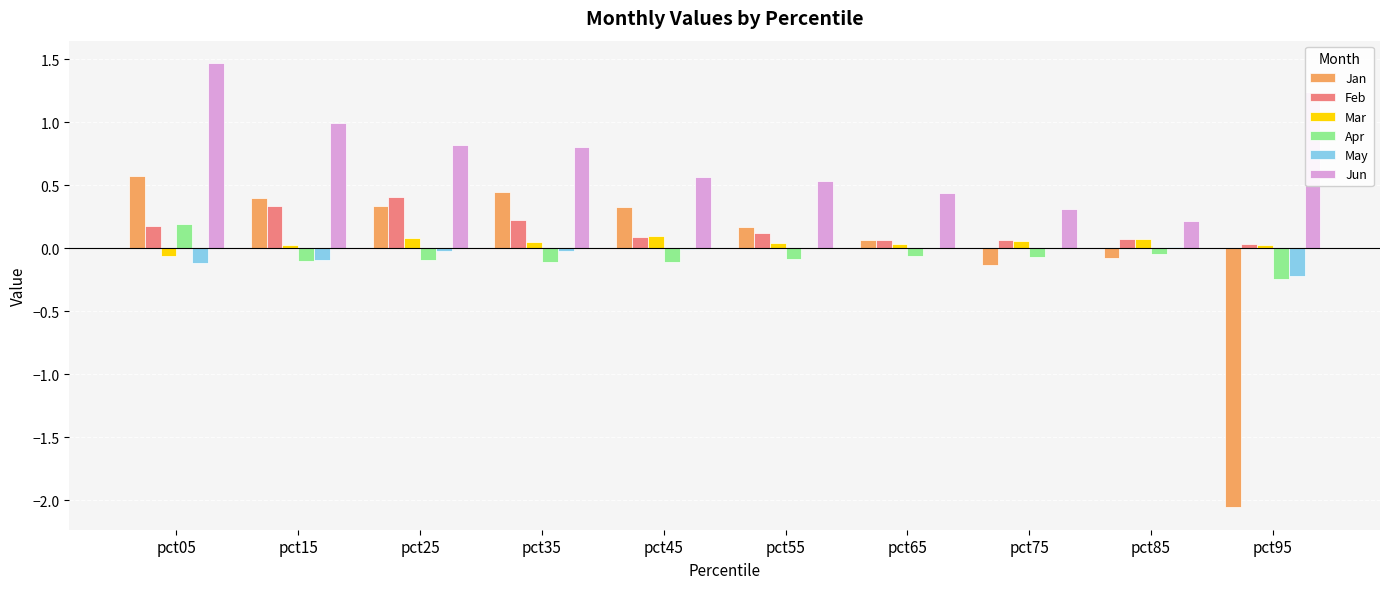

Is it true that Jun equals 0.4 at pct65?

True